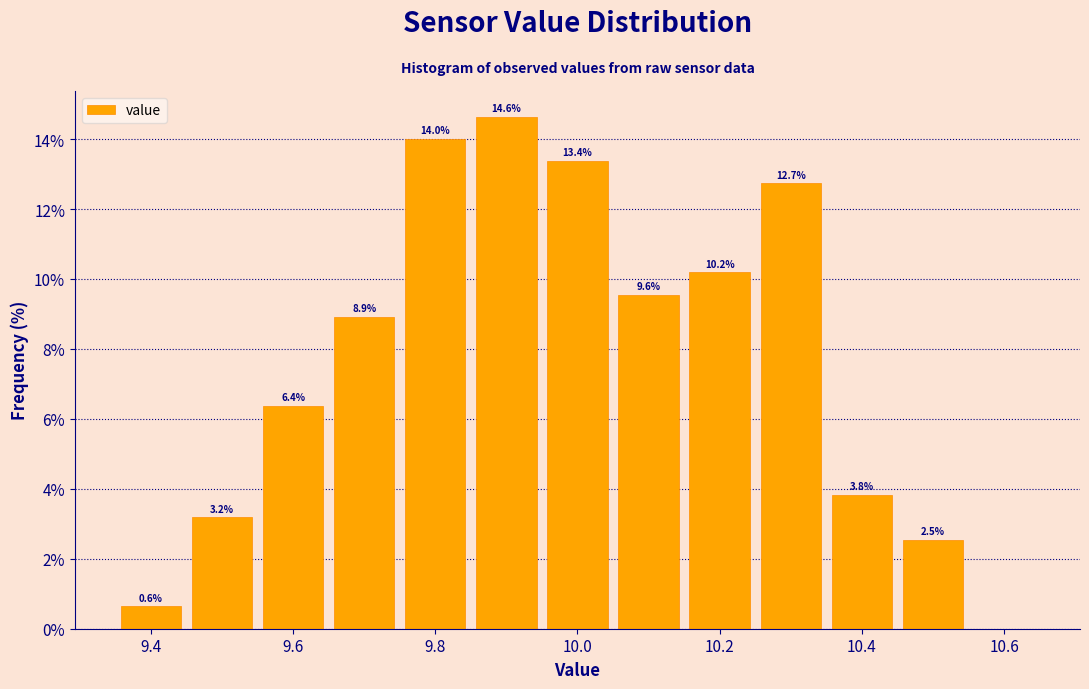

Over which range of the x-axis is the bar tallest?

9.85 to 9.95